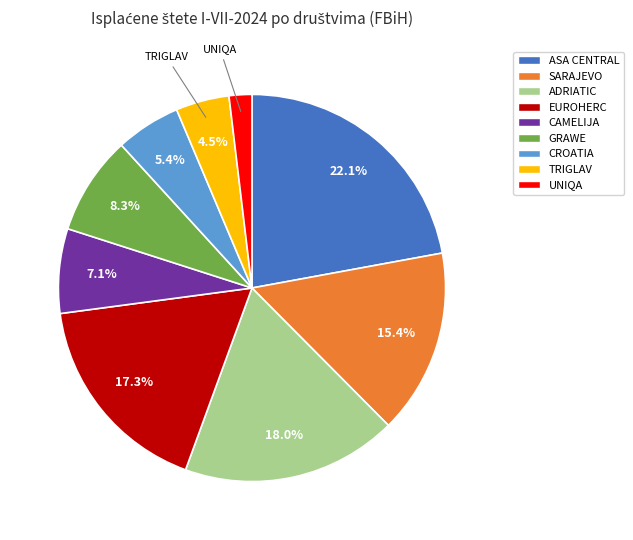

Does ASA CENTRAL represent more than half of the total?

No